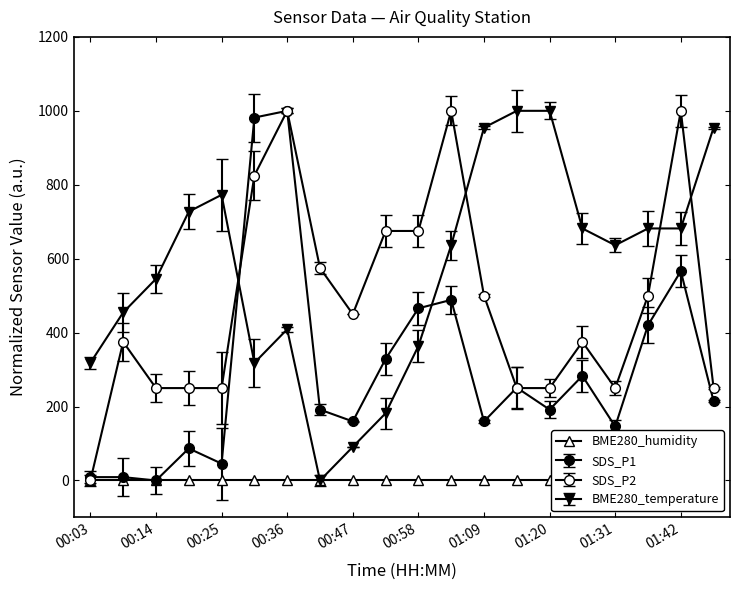

How many values in SDS_P2 are above zero?

19